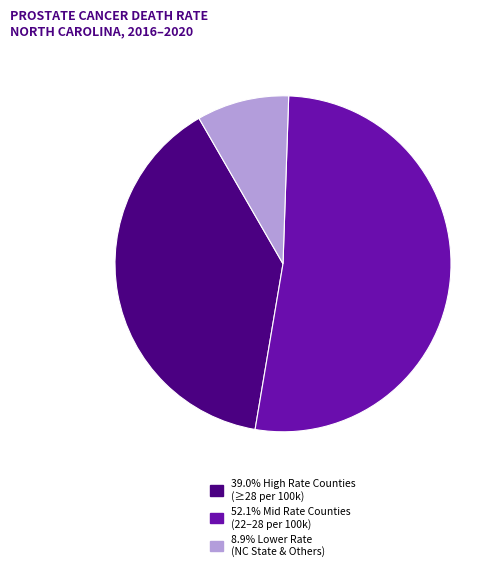

Is there a majority slice in this chart?

Yes